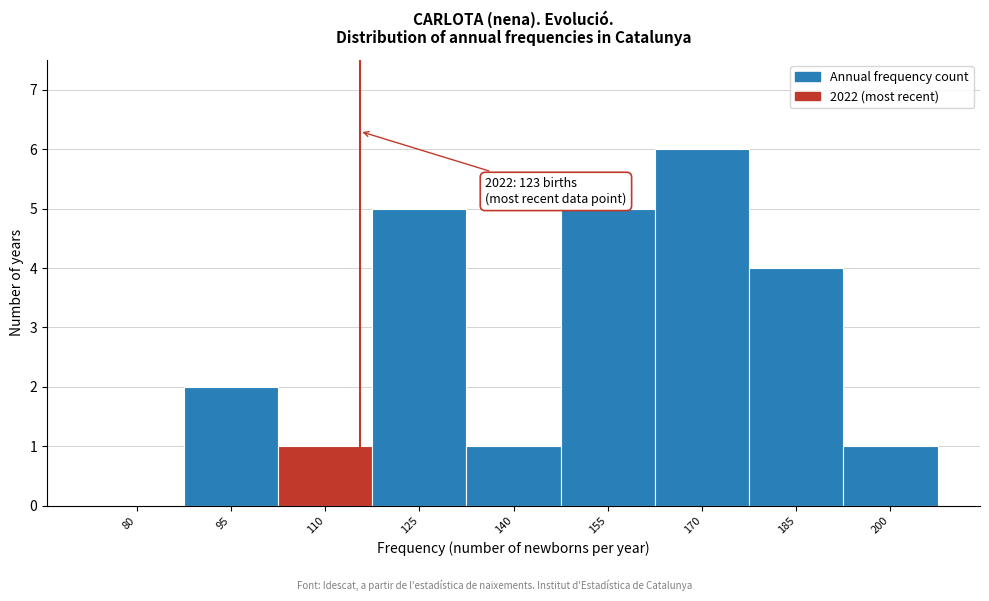

Reading right to left, transcribe all the data shown in this chart.

200=1	185=4	170=6	155=5	140=1	125=5	110=1	95=2	80=0